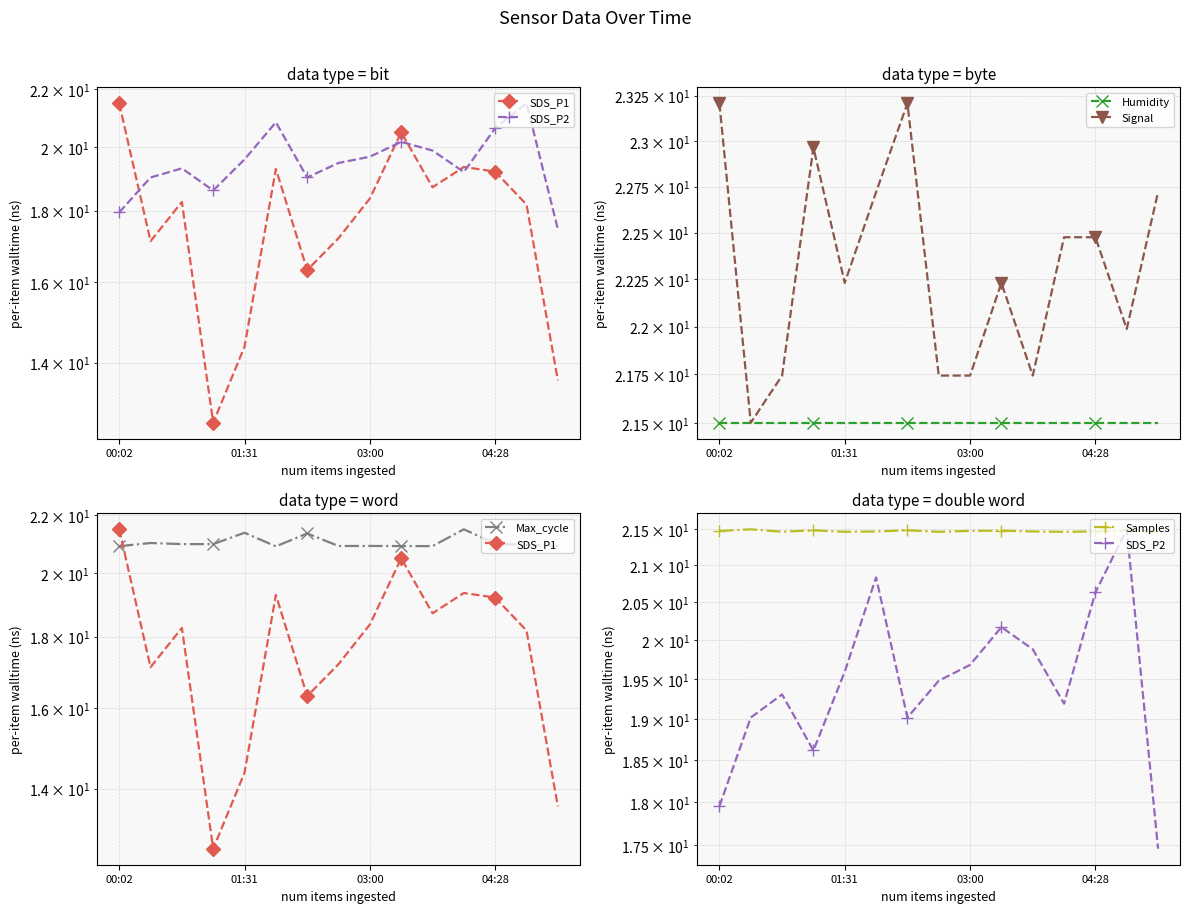

Where do Samples and SDS_P1 first cross each other?

00:02 and 01:31